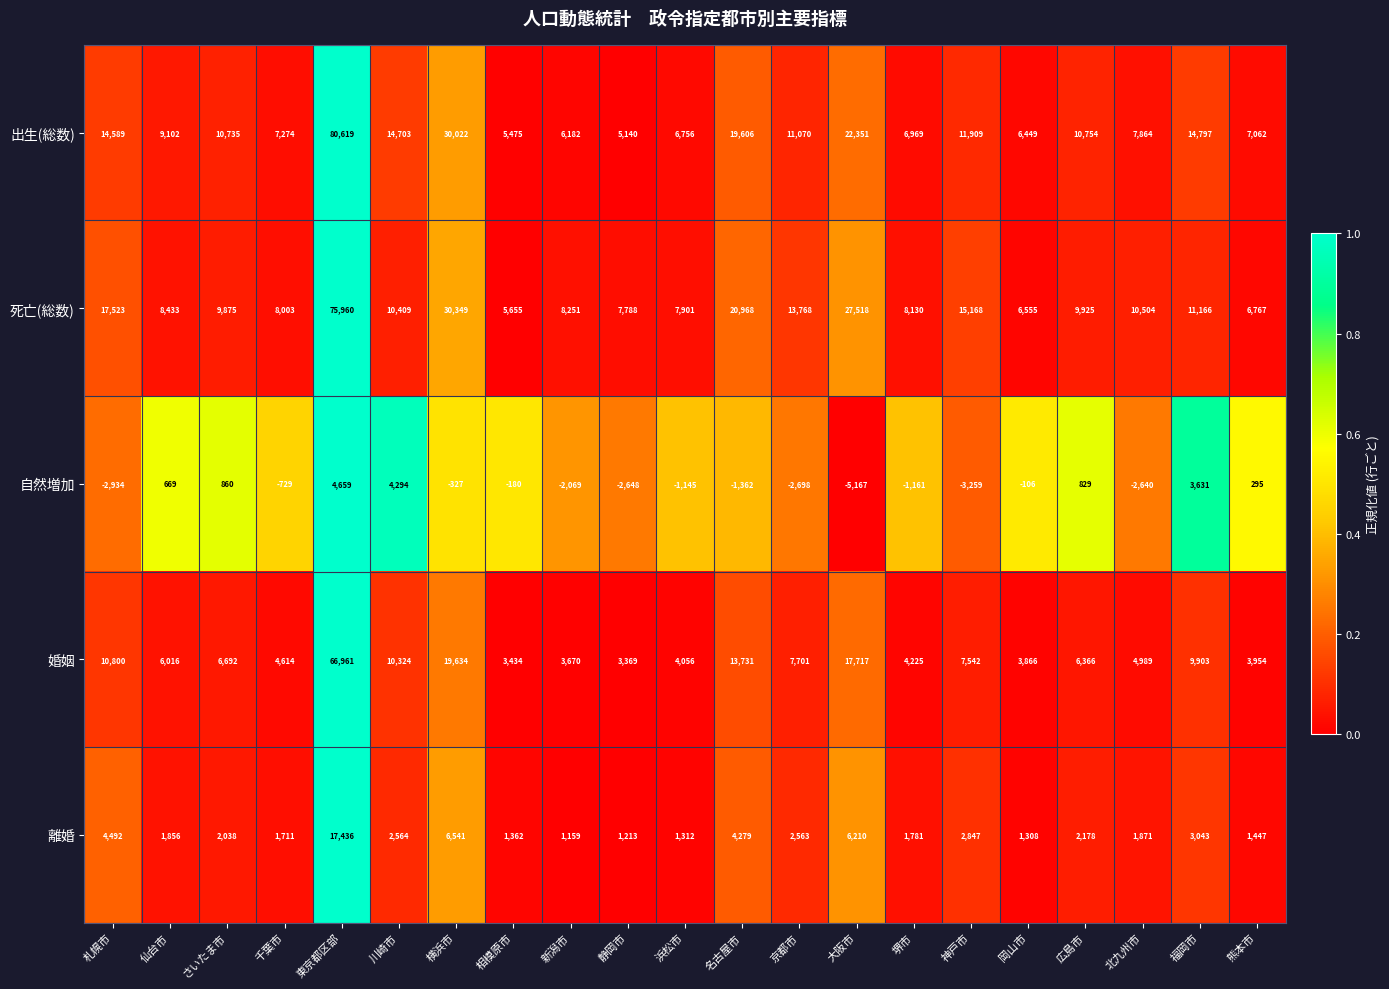

Read the 婚姻 value at 仙台市, to the nearest 100.

6000